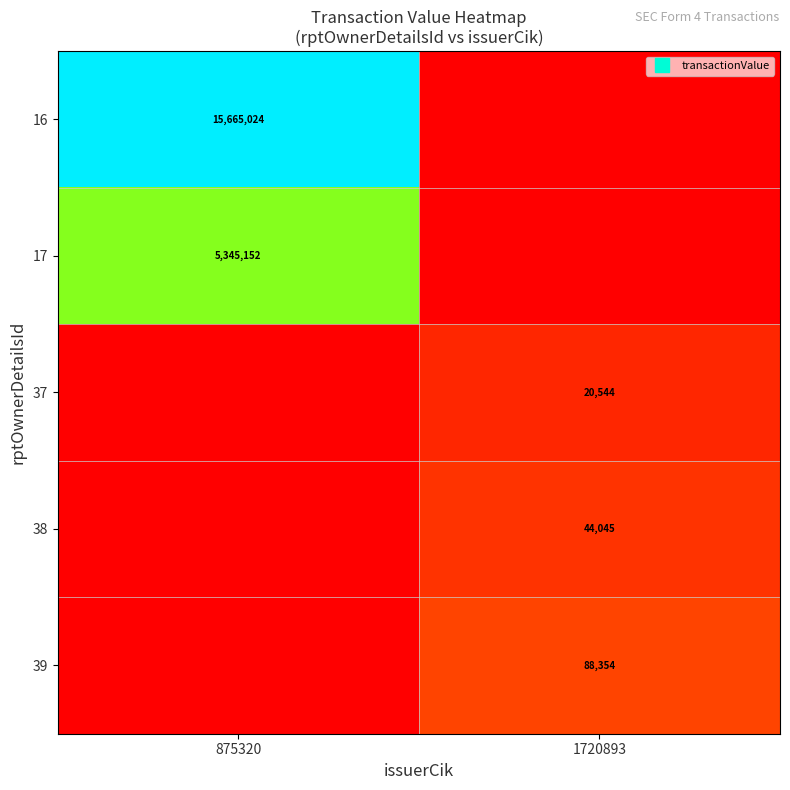

Is it true that 16 equals -9151476 at 1720893?

False